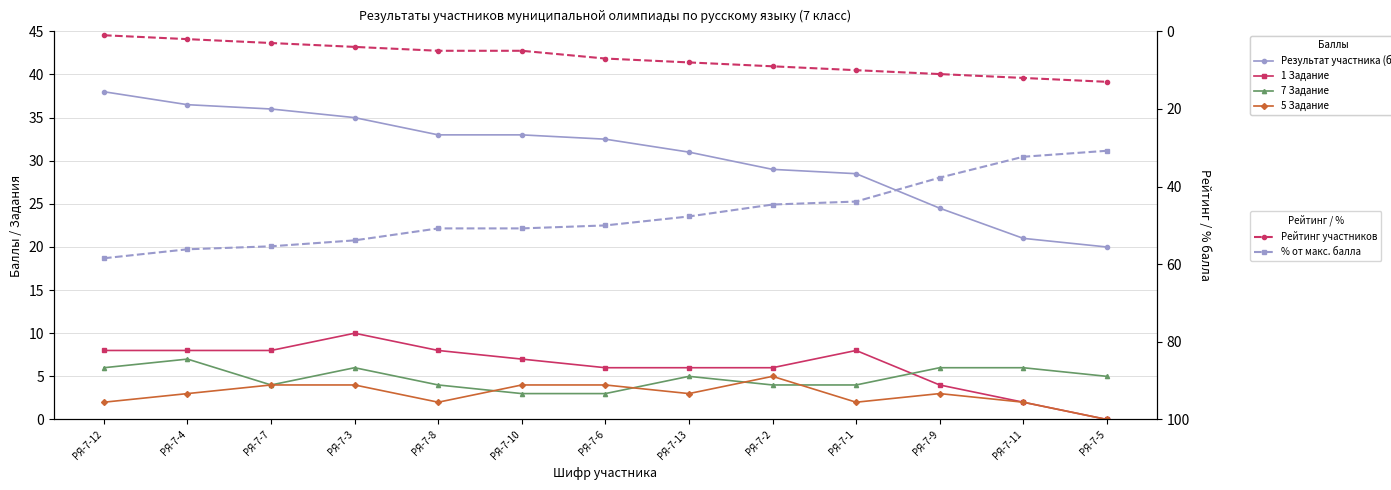

Where is the first local minimum for 7 Задание?

РЯ-7-7